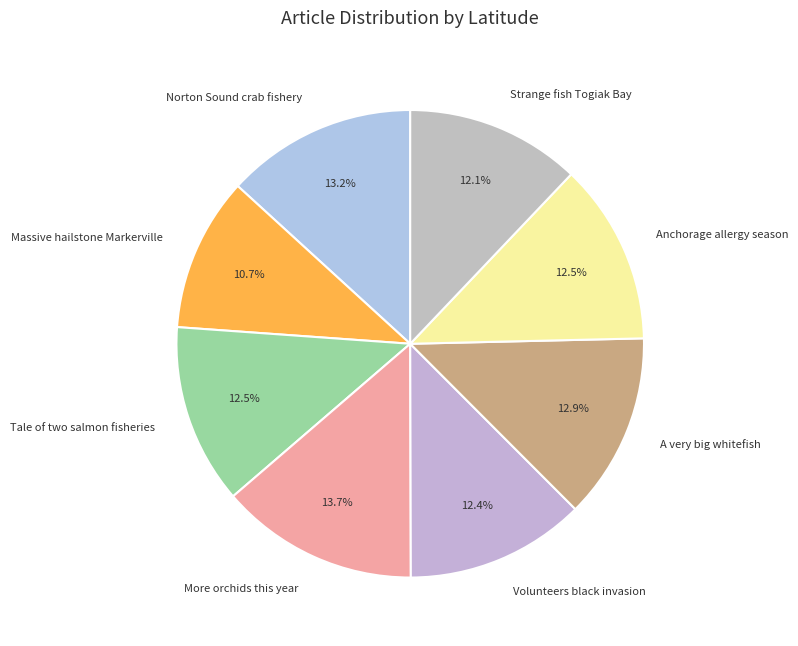

Does any single category account for the majority?

No